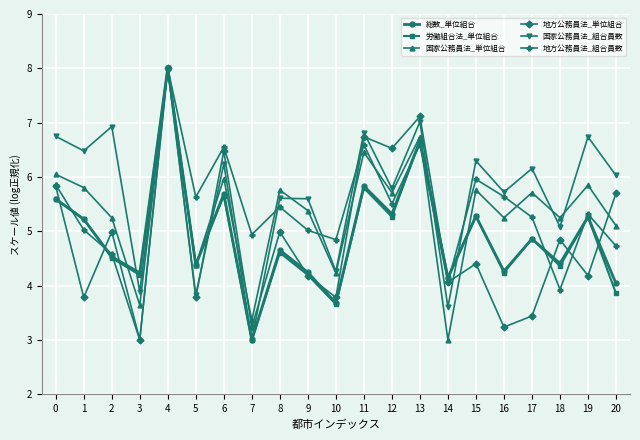

What are all the series names shown in the legend?

総数_単位組合, 労働組合法_単位組合, 国家公務員法_単位組合, 地方公務員法_単位組合, 国家公務員法_組合員数, 地方公務員法_組合員数